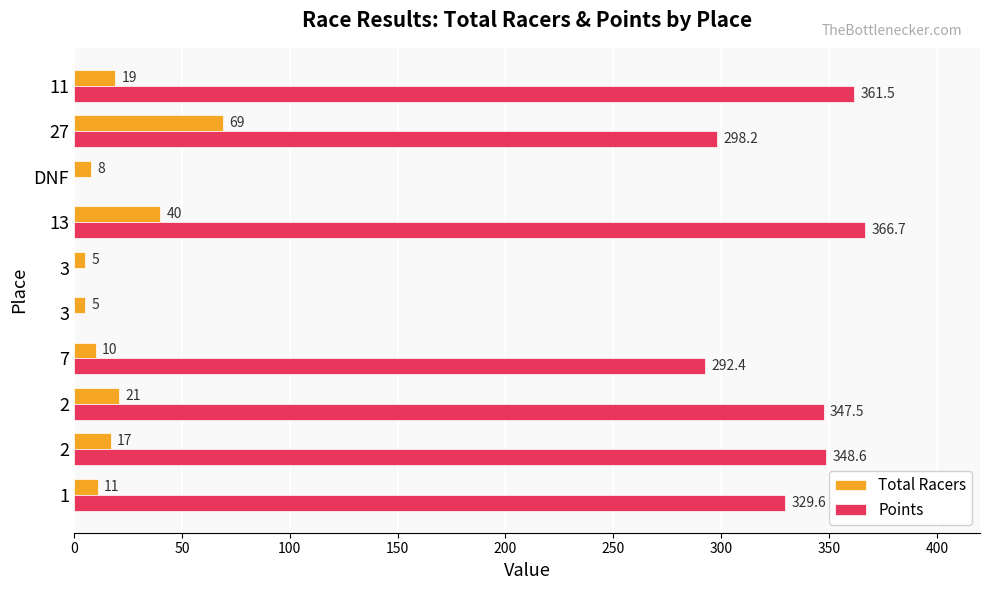

What are all the series names shown in the legend?

Total Racers, Points